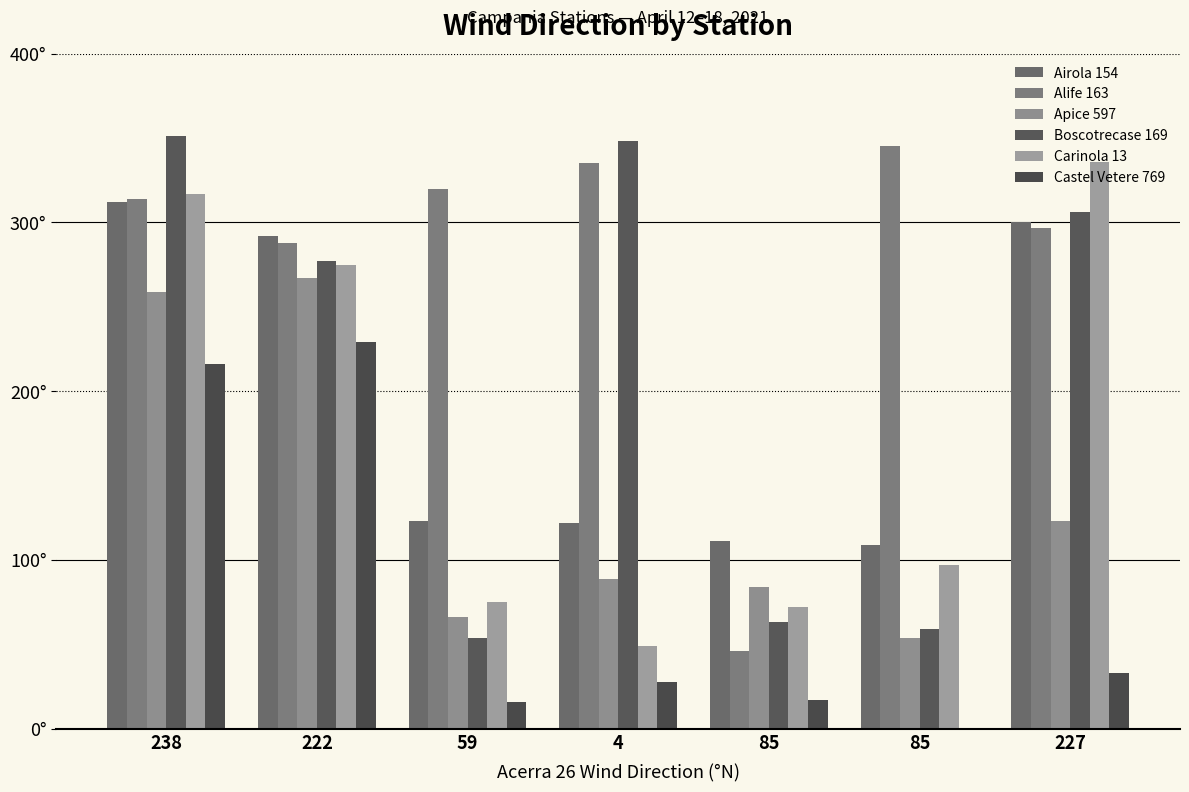

What are all the series names shown in the legend?

Airola 154, Alife 163, Apice 597, Boscotrecase 169, Carinola 13, Castel Vetere 769